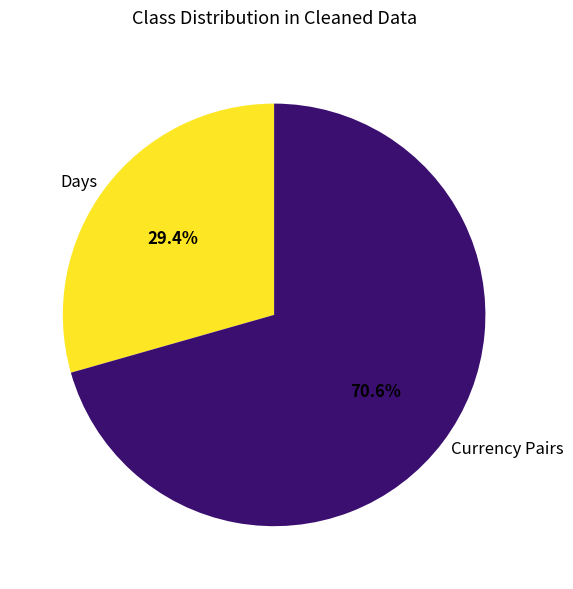

How many segments does this pie chart have?

2